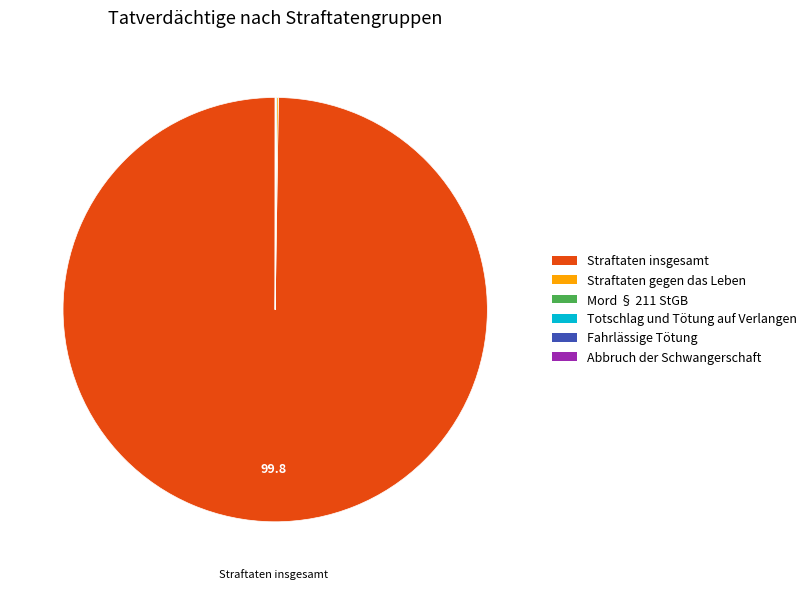

Which slice represents more than half of the pie?

Straftaten insgesamt